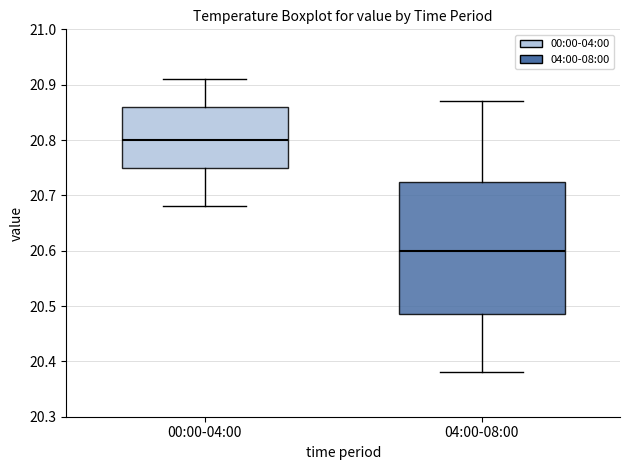

Which box is the tallest, from its lower edge to its upper edge?

04:00-08:00